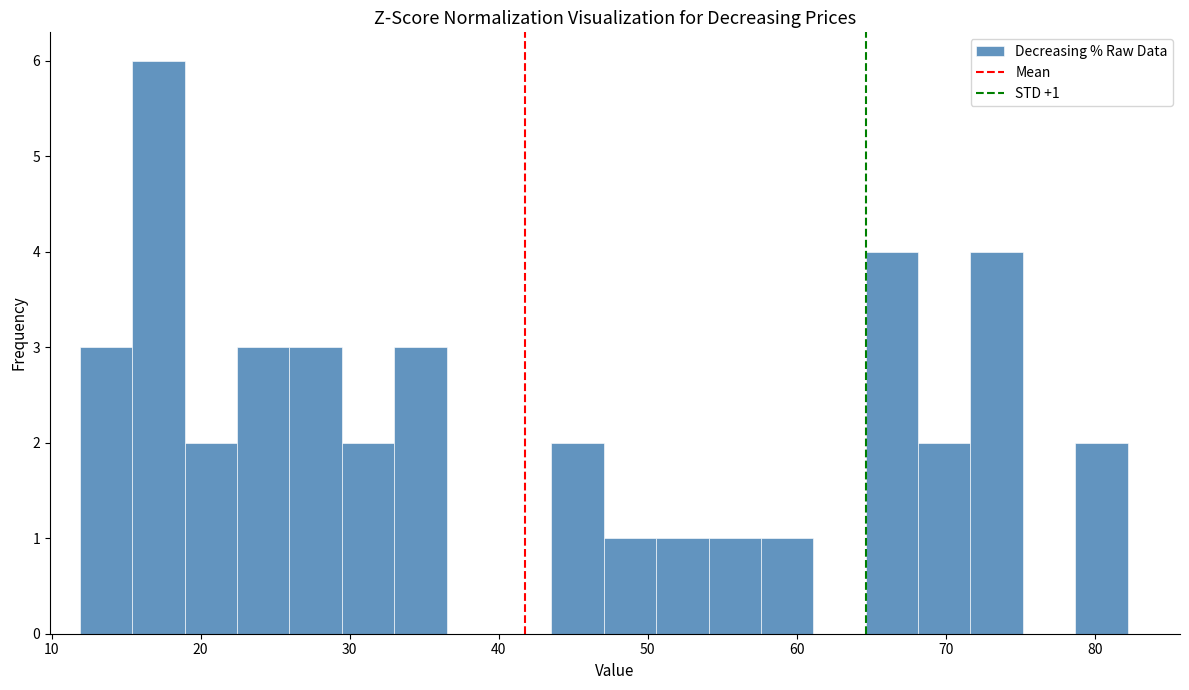

Read against the x-axis, roughly where is the centre of the tallest bar?

17